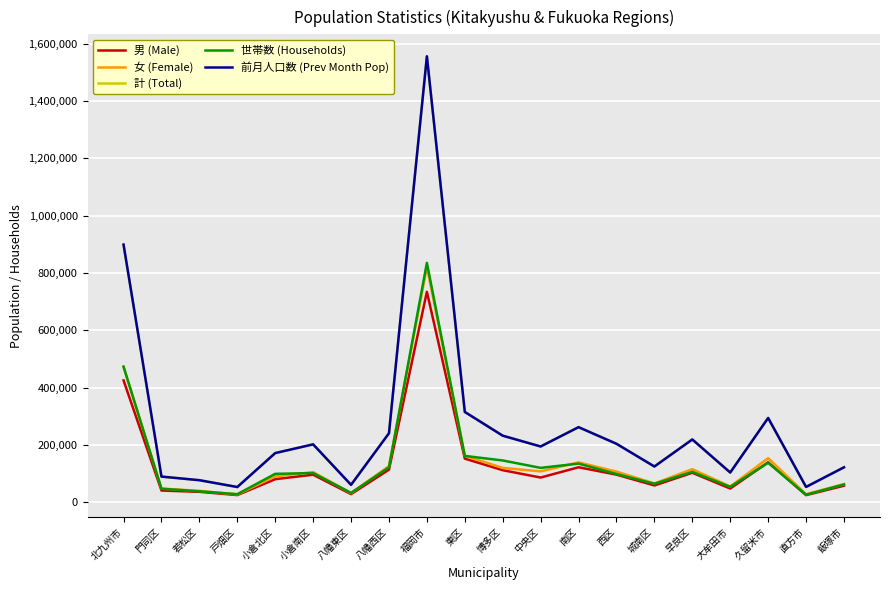

What is the sum of the 世帯数 (Households) values at 久留米市 and 東区?

300691